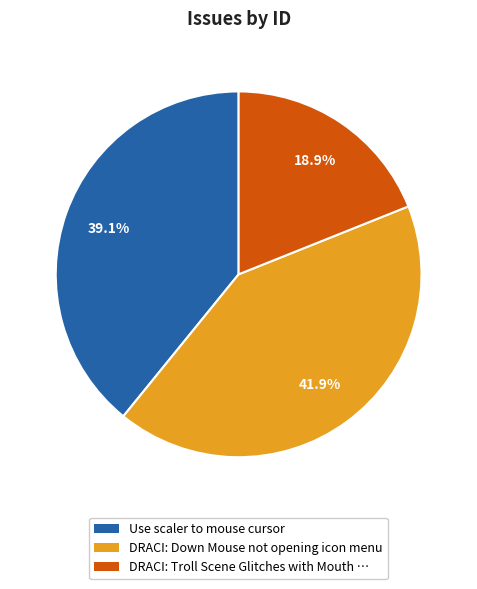

Which category has the biggest portion of the pie?

DRACI: Down Mouse not opening icon menu